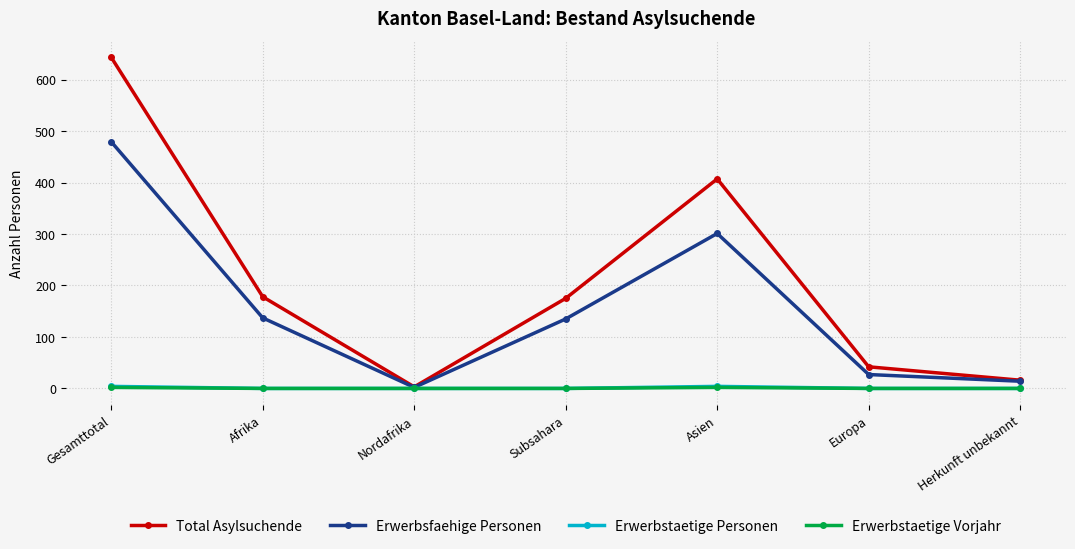

Which series has the widest spread of values?

Total Asylsuchende